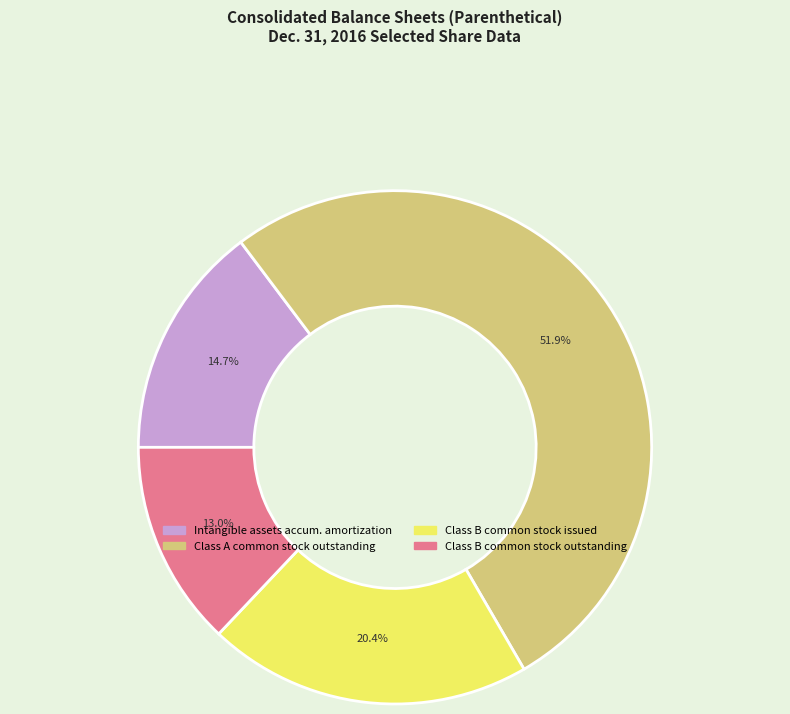

How many segments does this pie chart have?

4